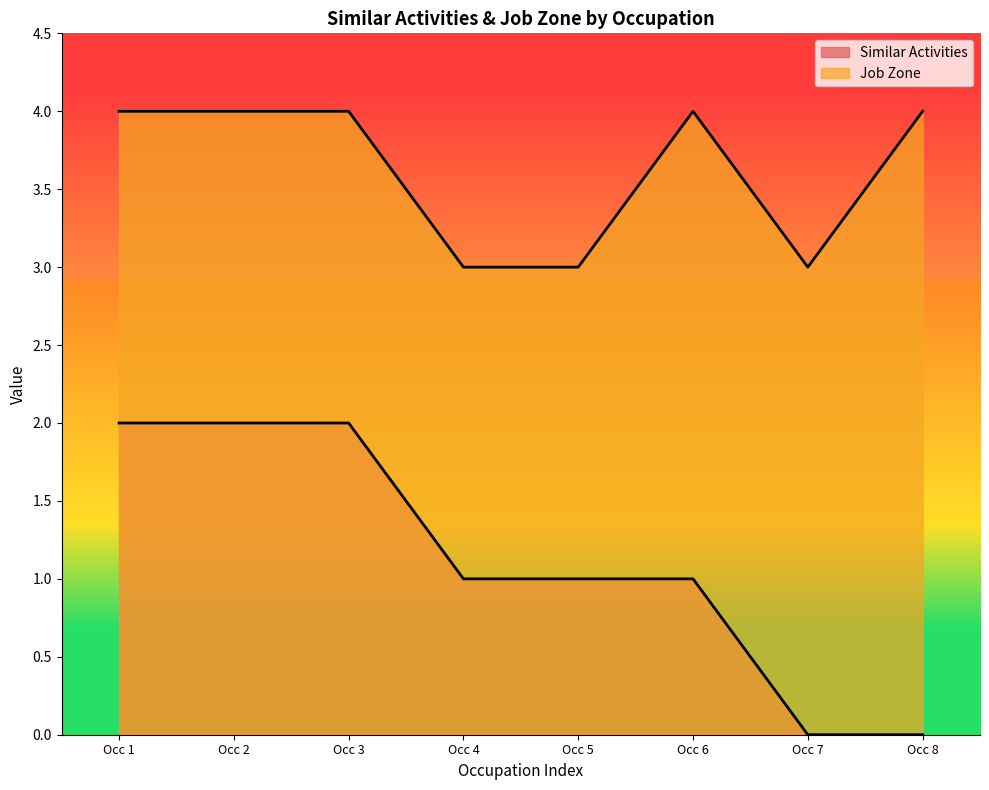

True or false: Job Zone has a value of 3 at Occ 3.

False